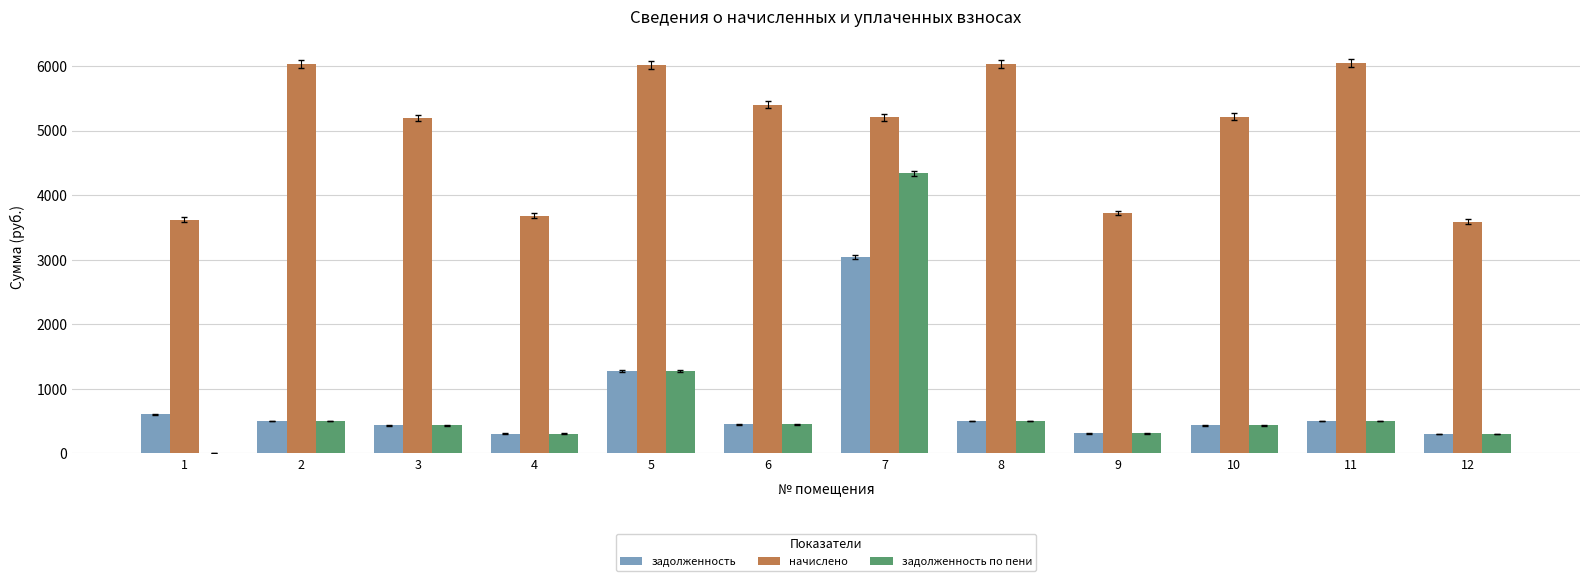

At which category is the sum across all series the highest?

7